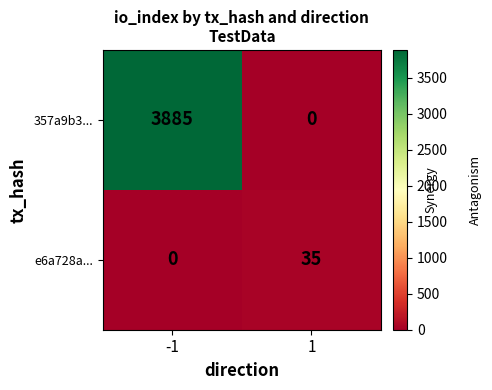

What is the spread (max minus min) of values at 1?

35